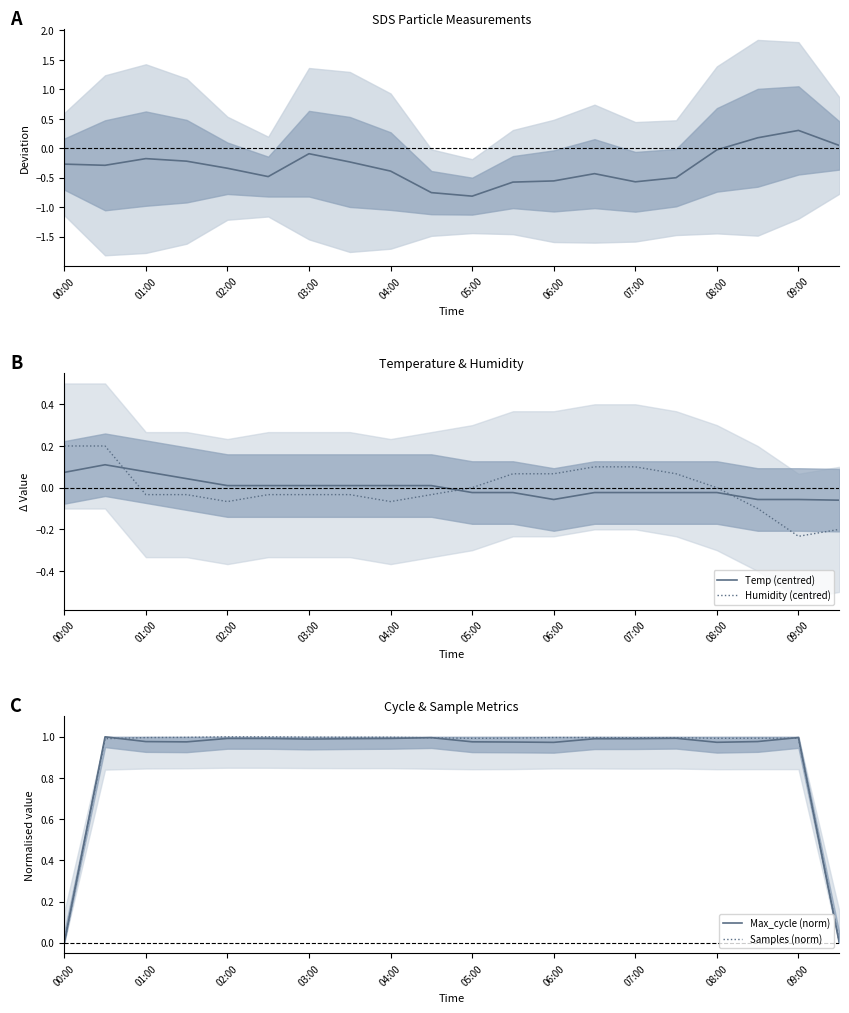

After their last crossing, which series has the higher values: Humidity (centred) or Temp (centred)?

Temp (centred)